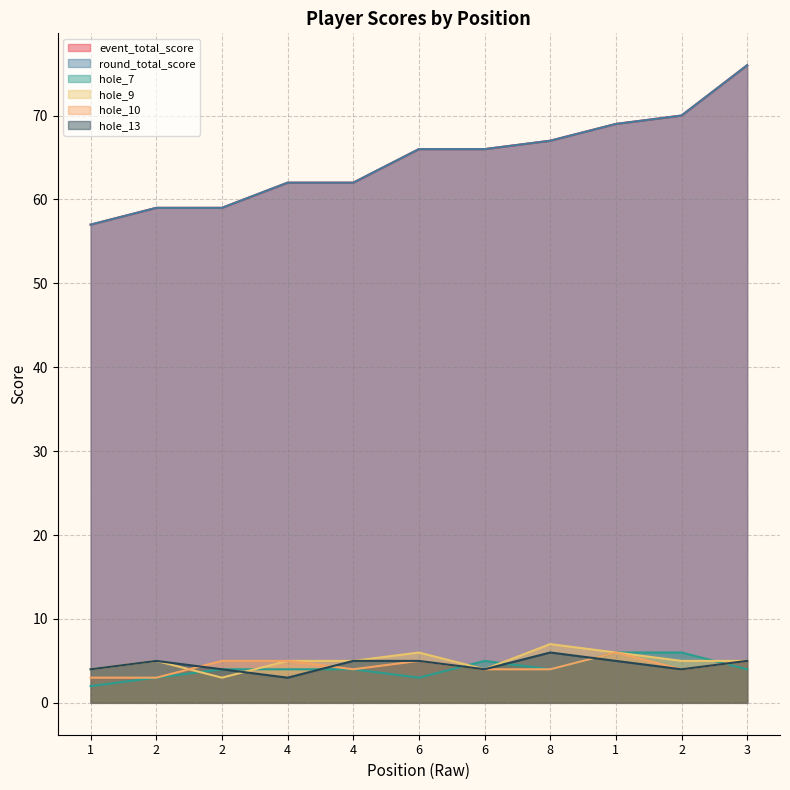

What is the sum of all hole_9 values?

55